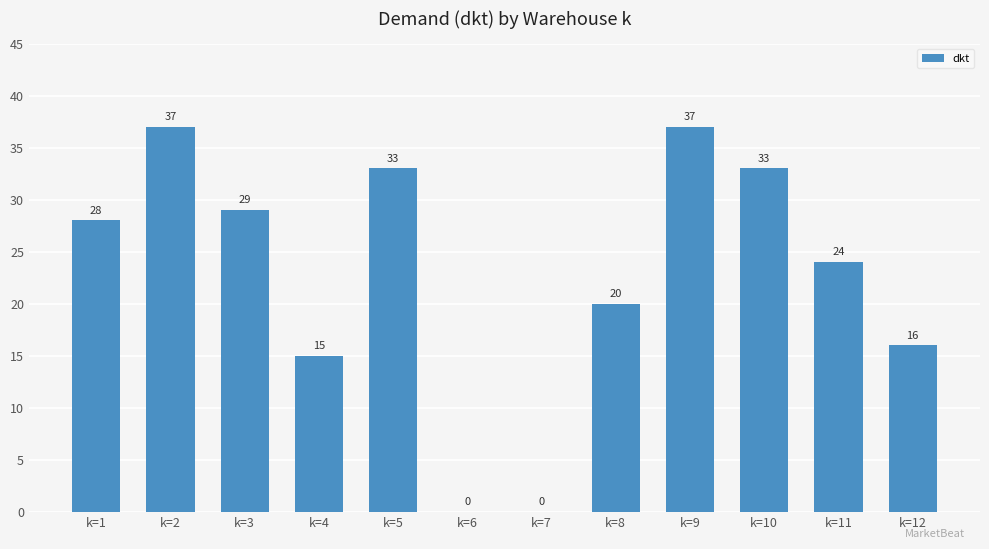

Is it true that the value at k=7 is 0?

True